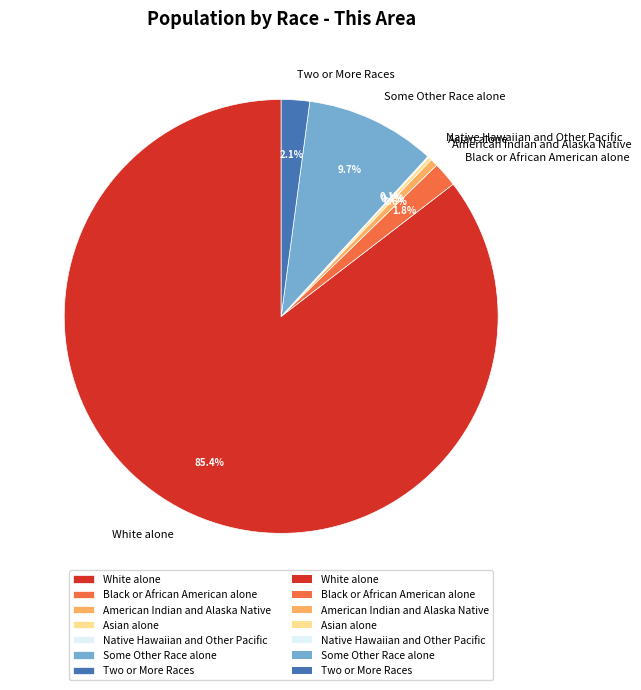

Which category accounts for the majority?

White alone